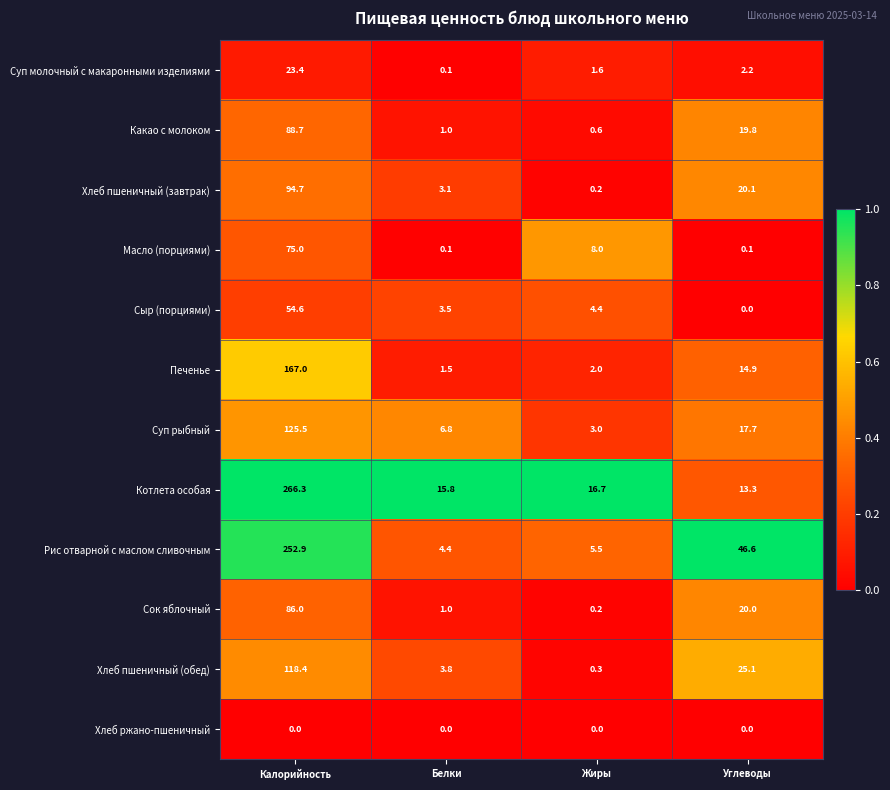

Which series has the largest range (max minus min)?

Котлета особая